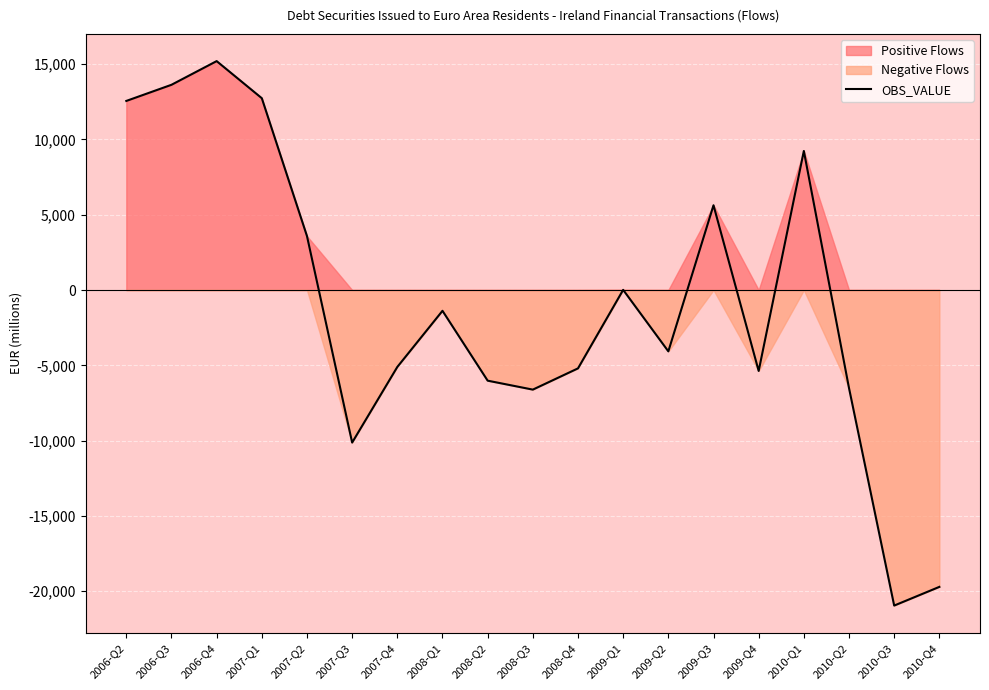

What is the sum of the values at 2008-Q2 and 2008-Q4?

-11221.0